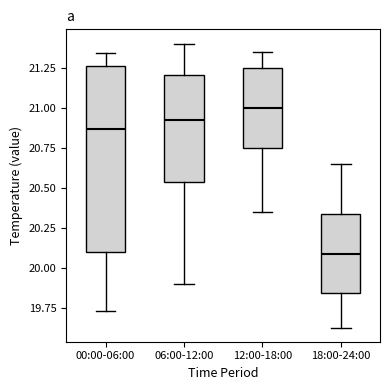

Comparing the boxes themselves (not the whiskers), which one is the tallest?

00:00-06:00